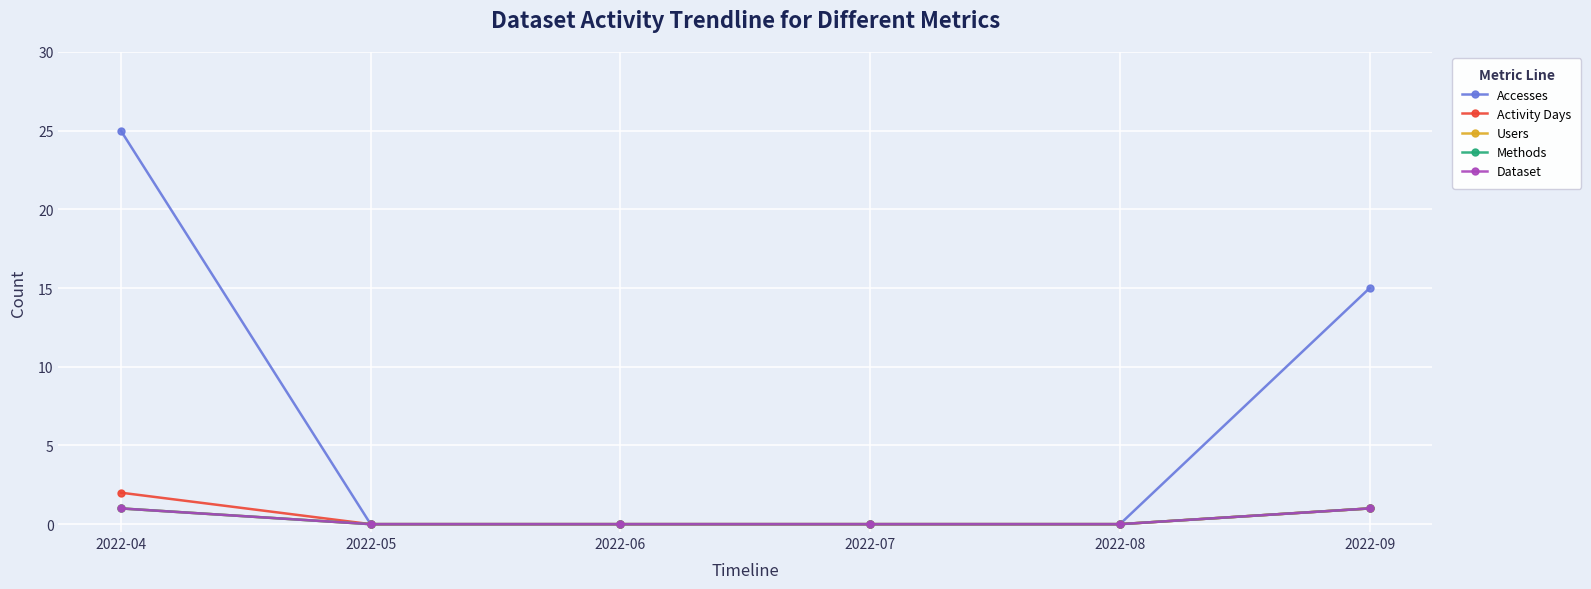

What are all the series names shown in the legend?

Accesses, Activity Days, Users, Methods, Dataset